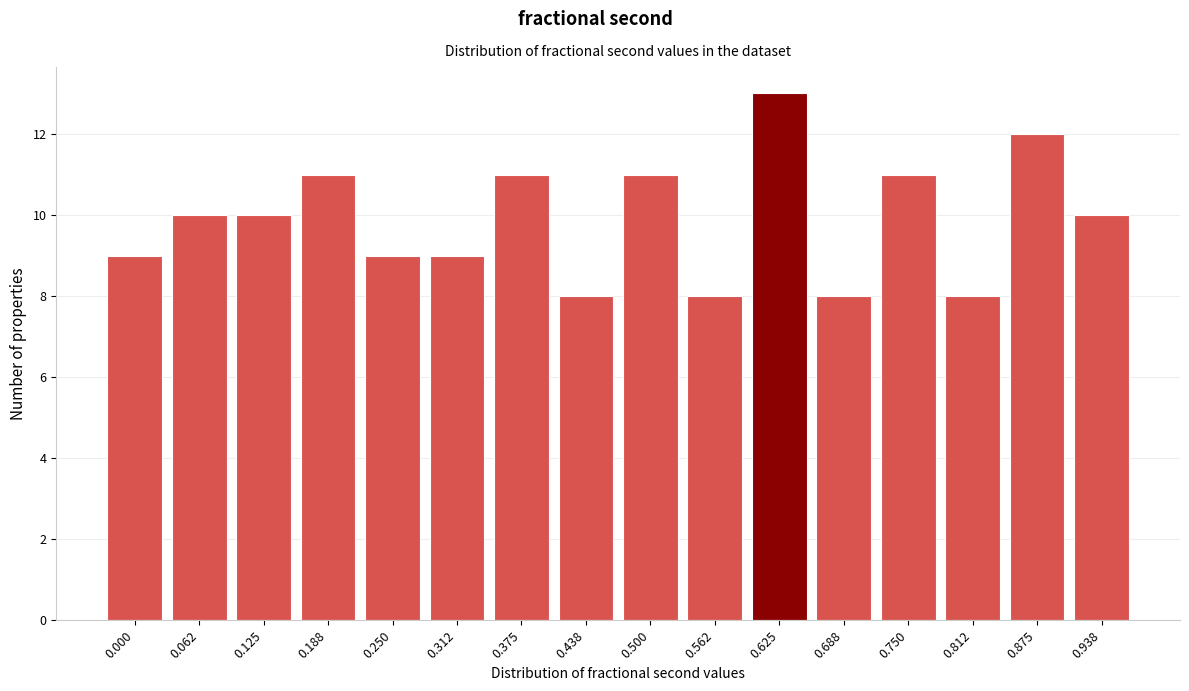

Reading right to left, extract all data points from this chart.

0.938=10	0.875=12	0.812=8	0.750=11	0.688=8	0.625=13	0.562=8	0.500=11	0.438=8	0.375=11	0.312=9	0.250=9	0.188=11	0.125=10	0.062=10	0.000=9